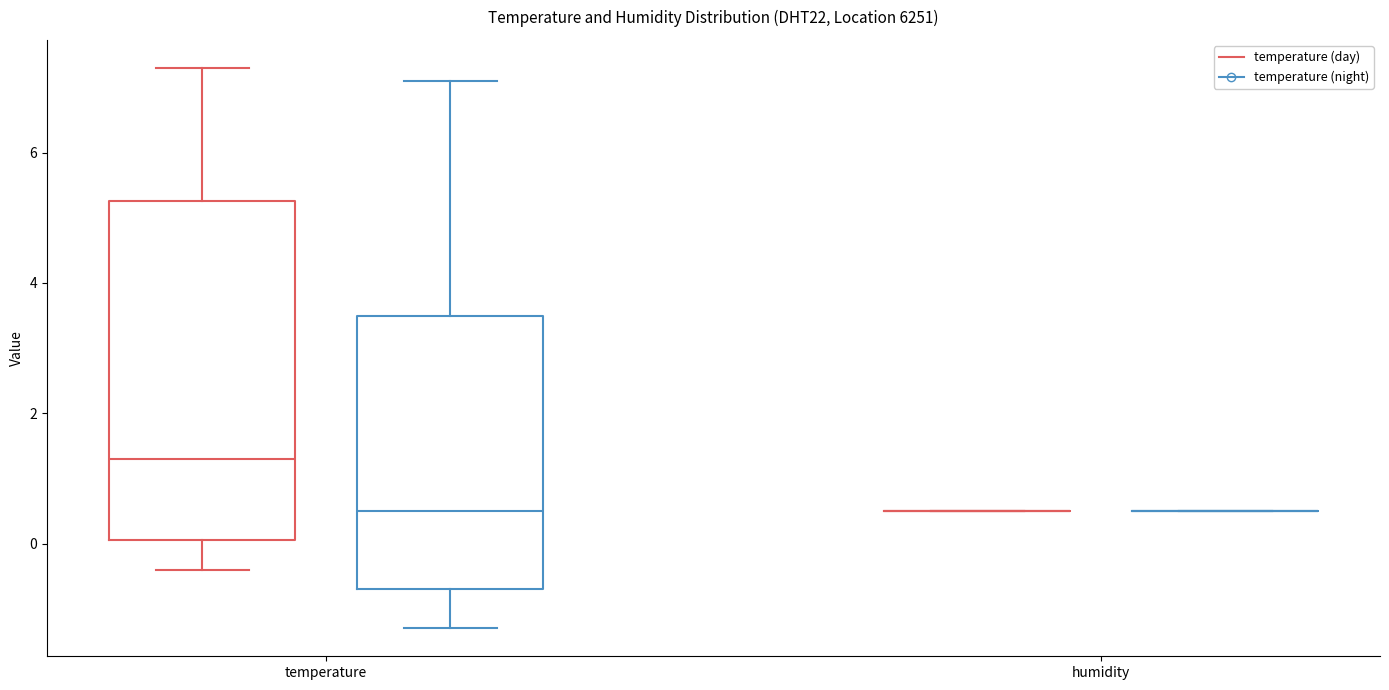

Which box is the tallest, from its lower edge to its upper edge?

temperature (temperature (day))